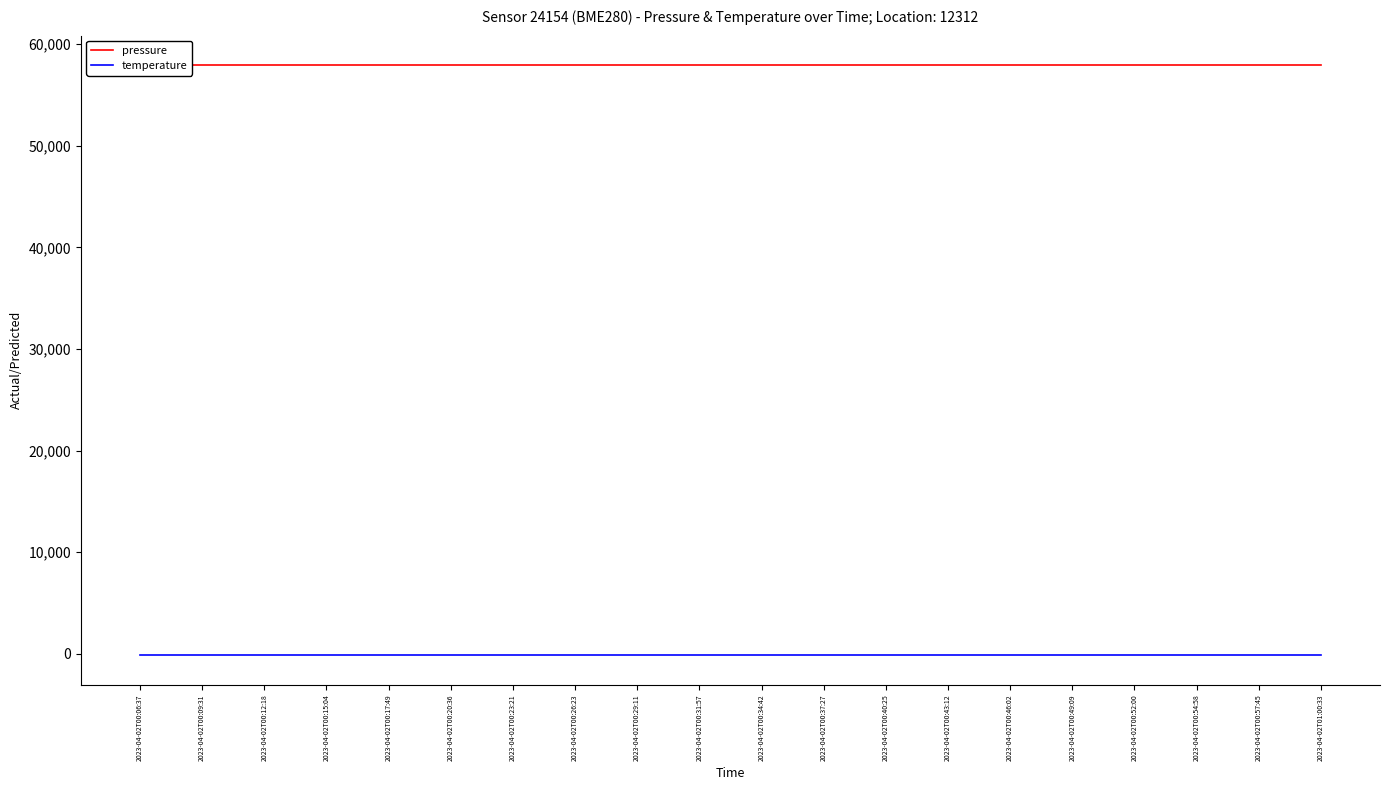

What is the label of the 16th point from the right?

2023-04-02T00:17:49